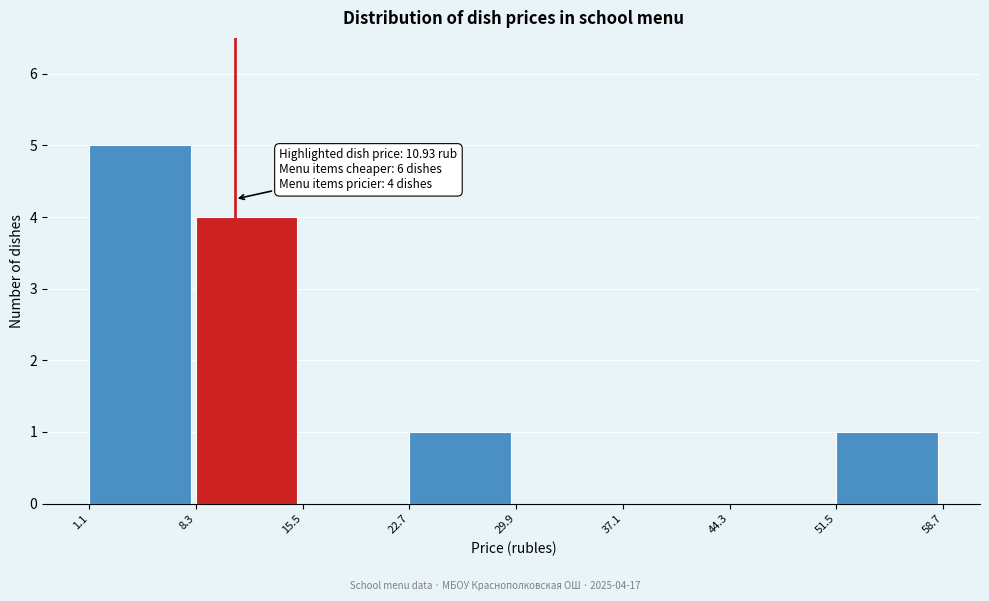

Which range on the x-axis has the tallest bar?

1.1 to 8.3